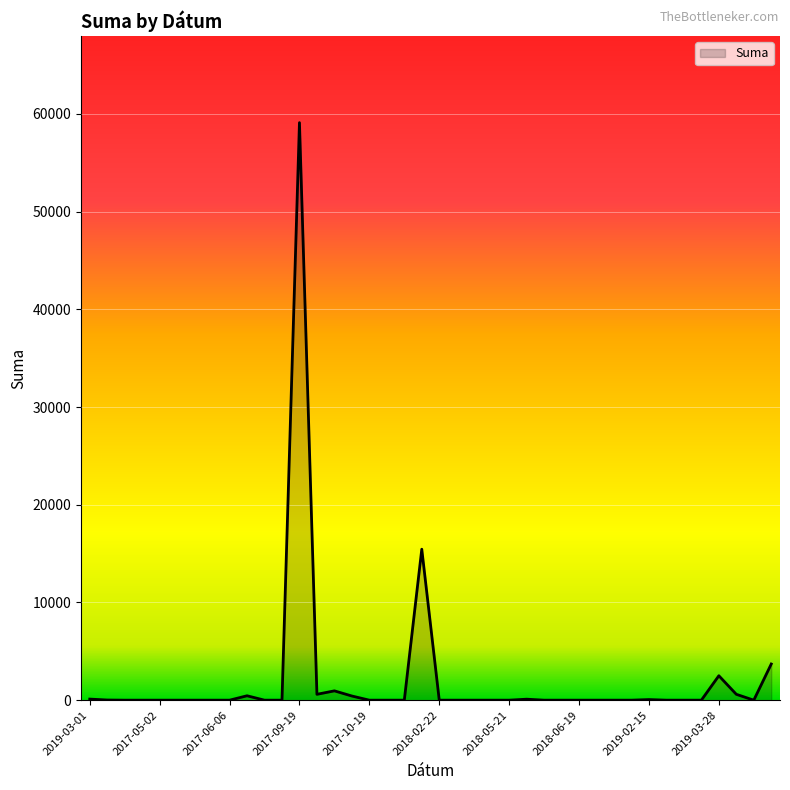

What is the difference between the maximum and minimum values?

59100.0